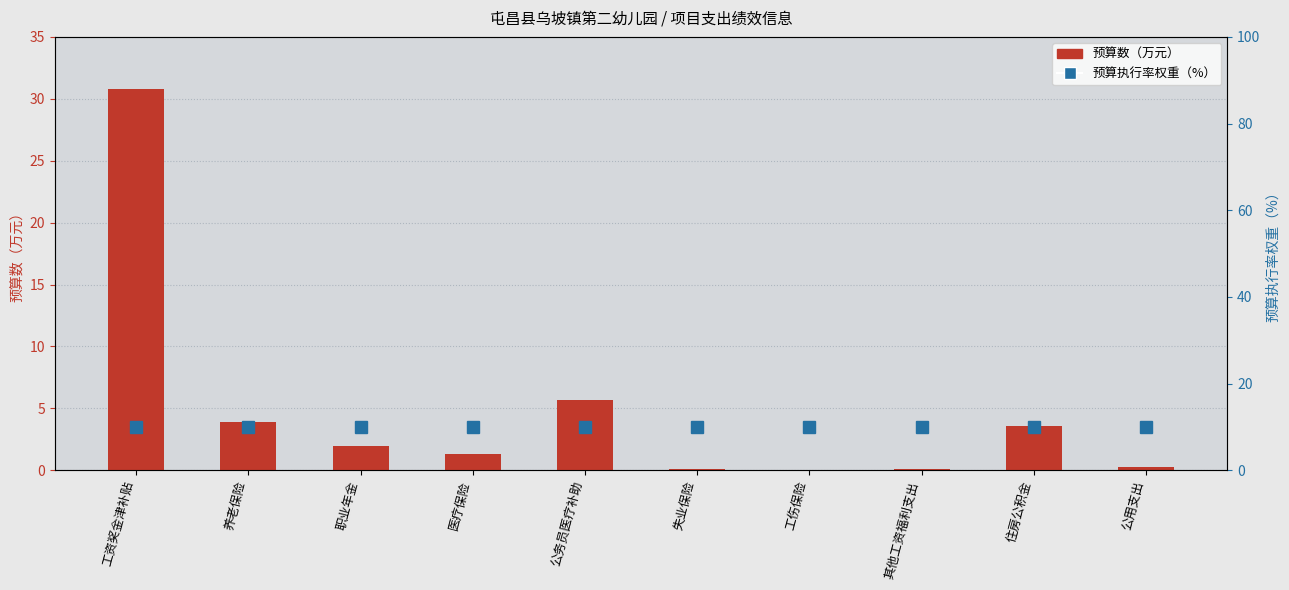

True or false: 预算执行率权重（%） has a value of 10.0 at 医疗保险.

True